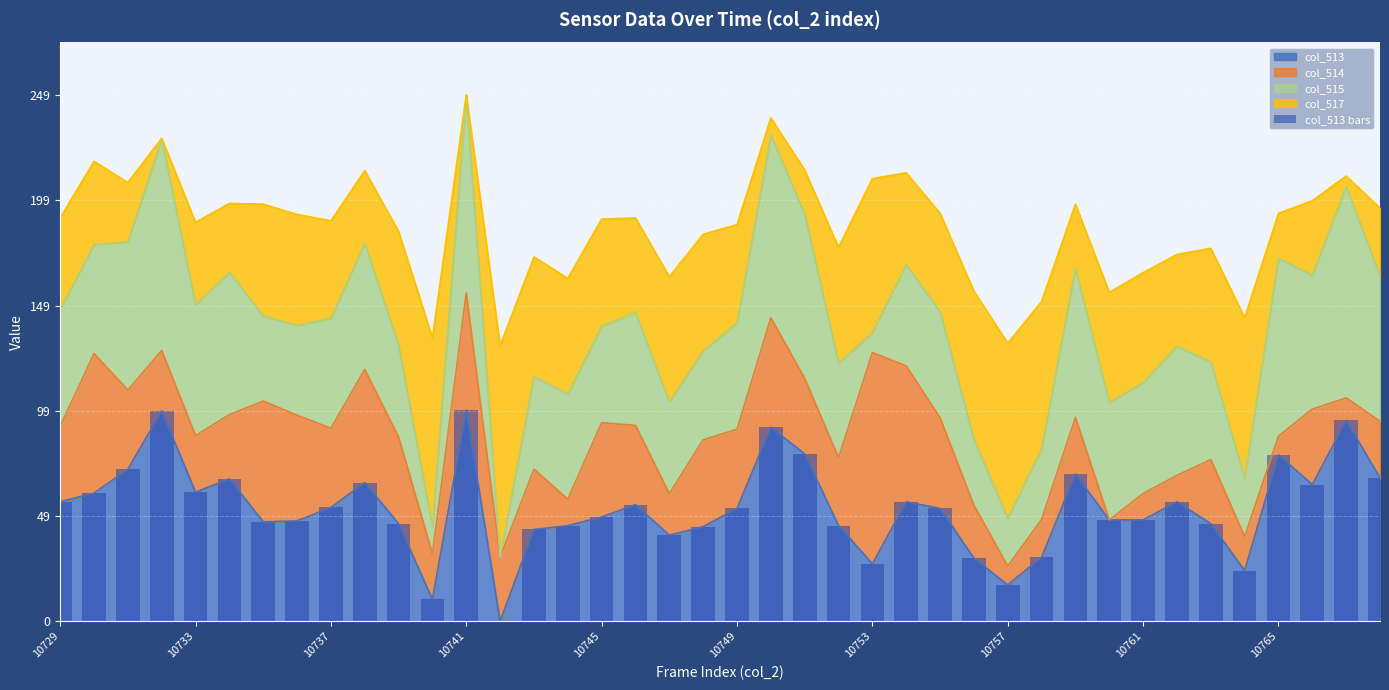

Count the number of values greater than 53.

21